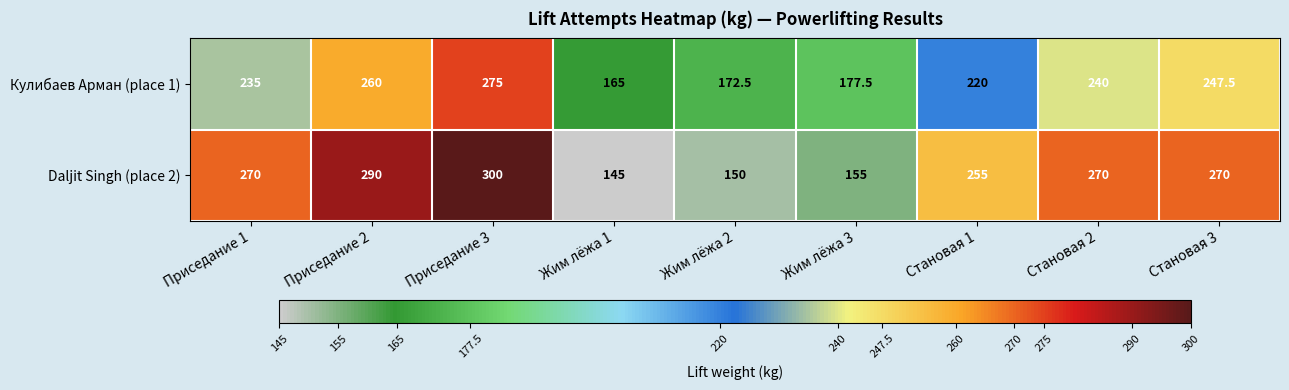

Is it true that Кулибаев Арман (place 1) equals 381.3 at Приседание 2?

False